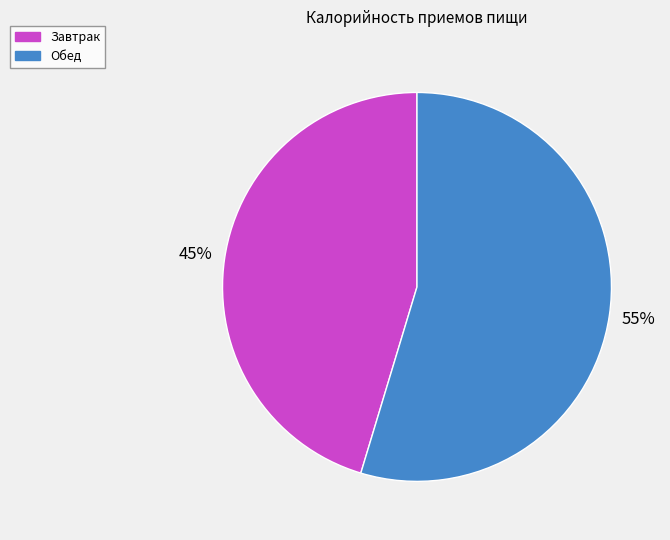

Rank the categories by value from lowest to highest.

Завтрак, Обед